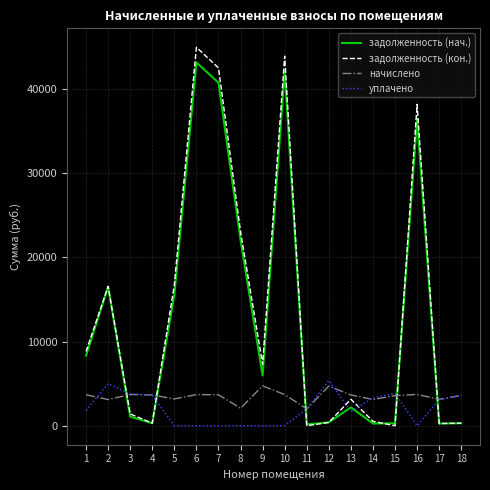

True or false: задолженность (кон.) and уплачено cross at least once.

True